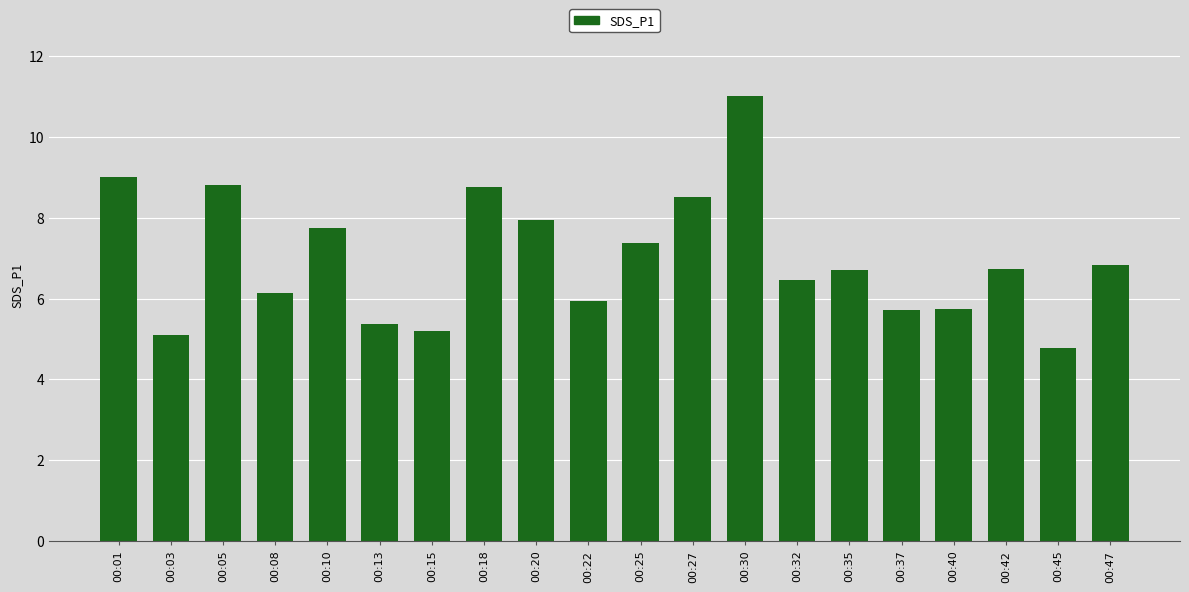

Where does the data first go above 6?

00:01